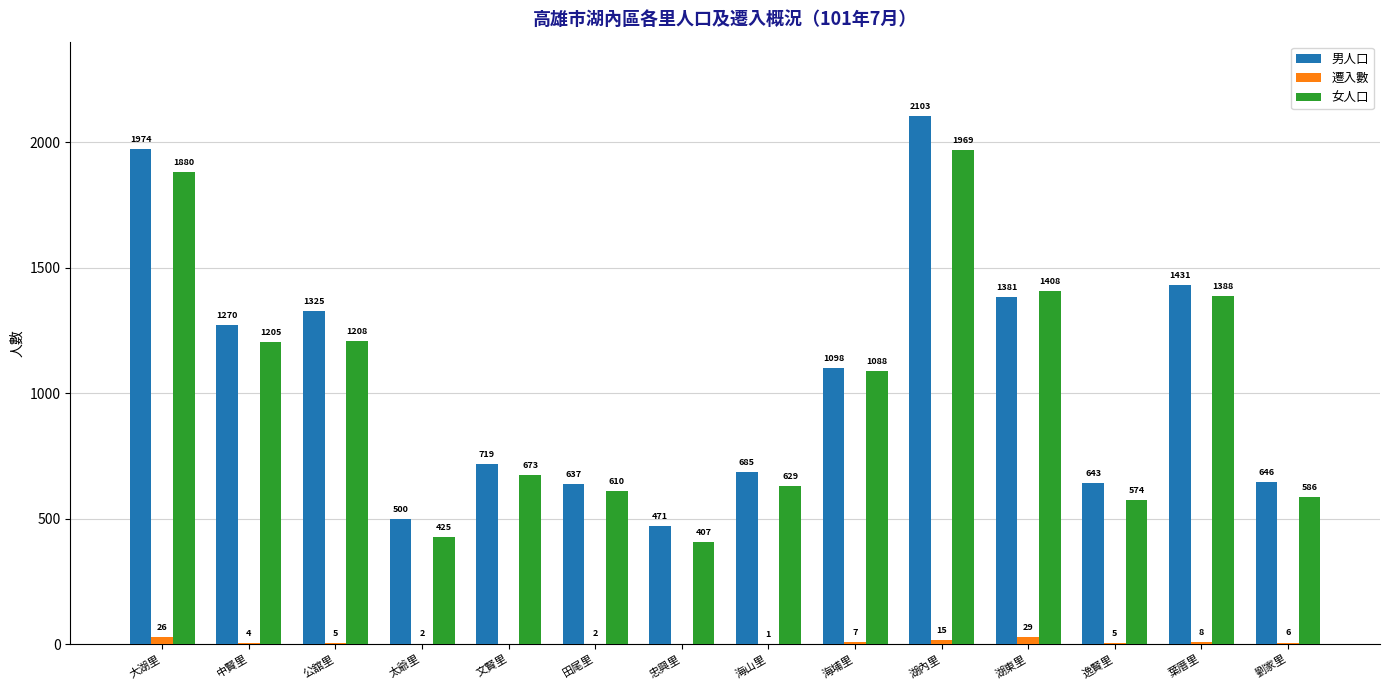

The 男人口 series shows 637 at 田尾里. True or false?

True